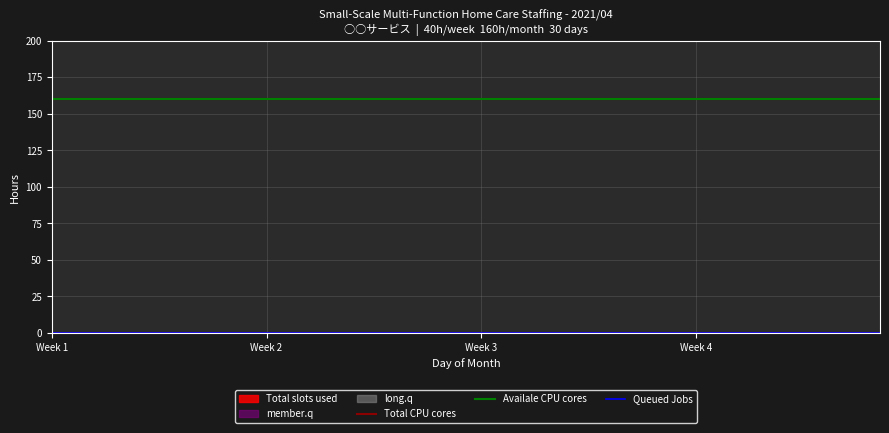

True or false: Availale CPU cores has more than 1 points higher than both neighbors.

False